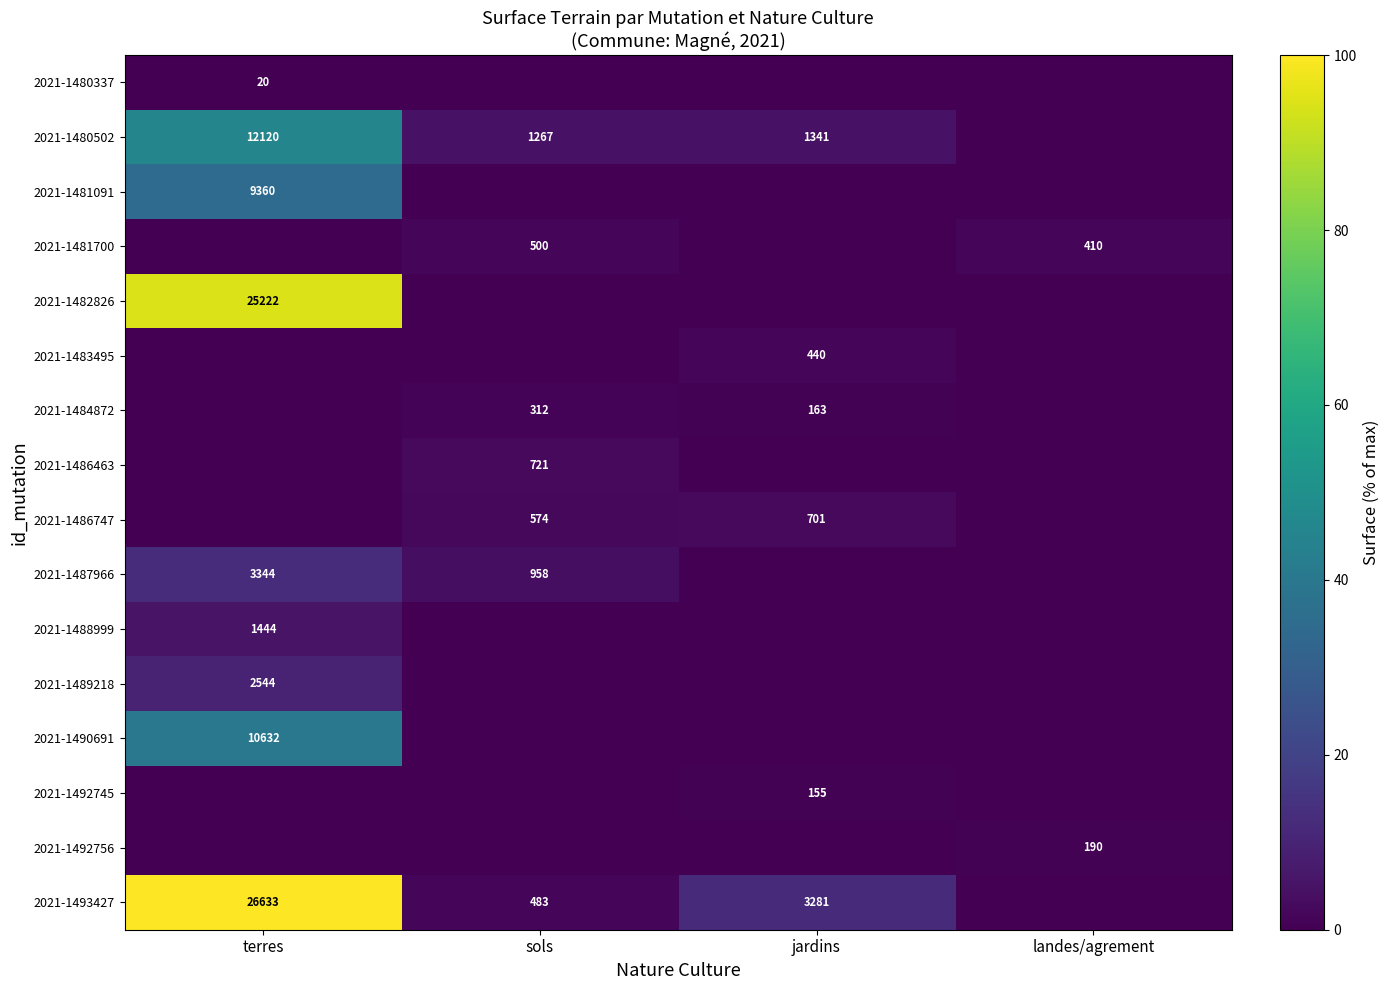

What is the difference between the 2021-1493427 values at sols and jardins?

2798